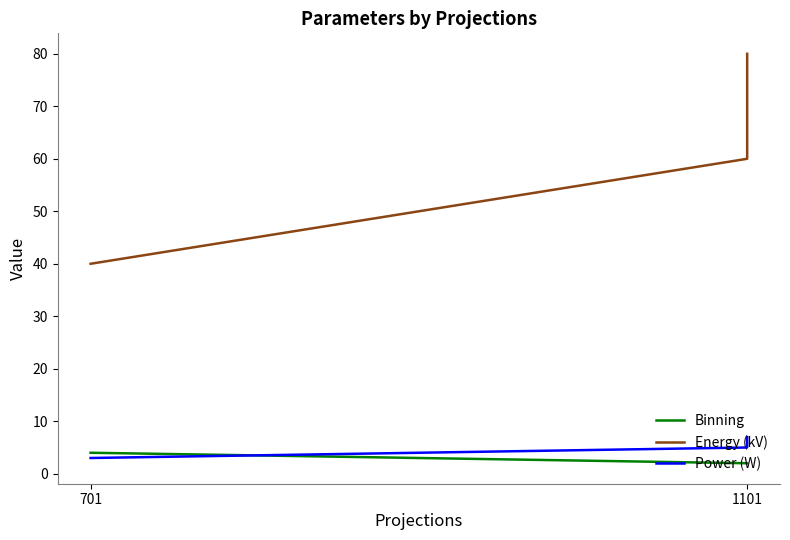

What is the difference between the highest and lowest values at 1101?

58